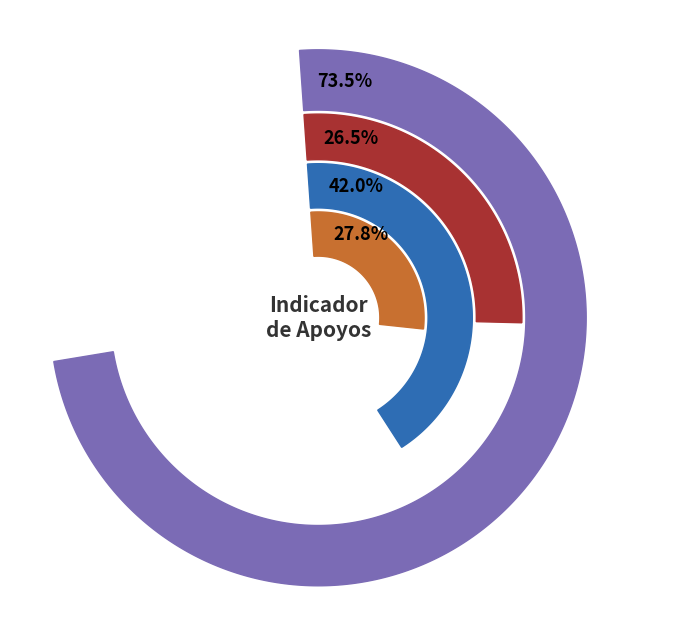

Does any single category account for the majority?

No